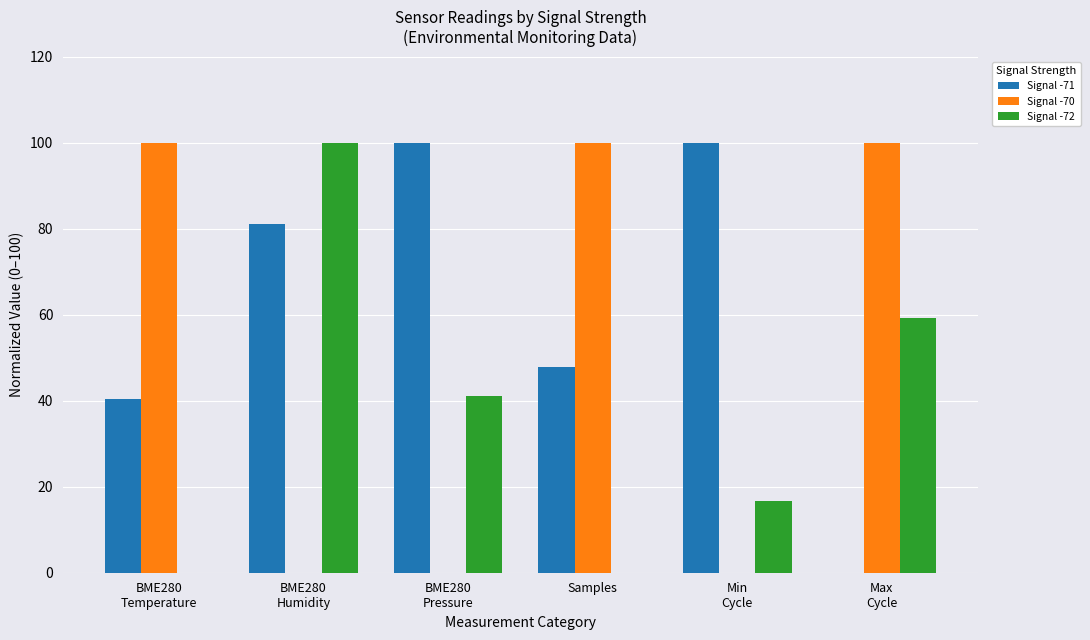

The value of Signal -72 at Max
Cycle is 35.8. True or false?

False